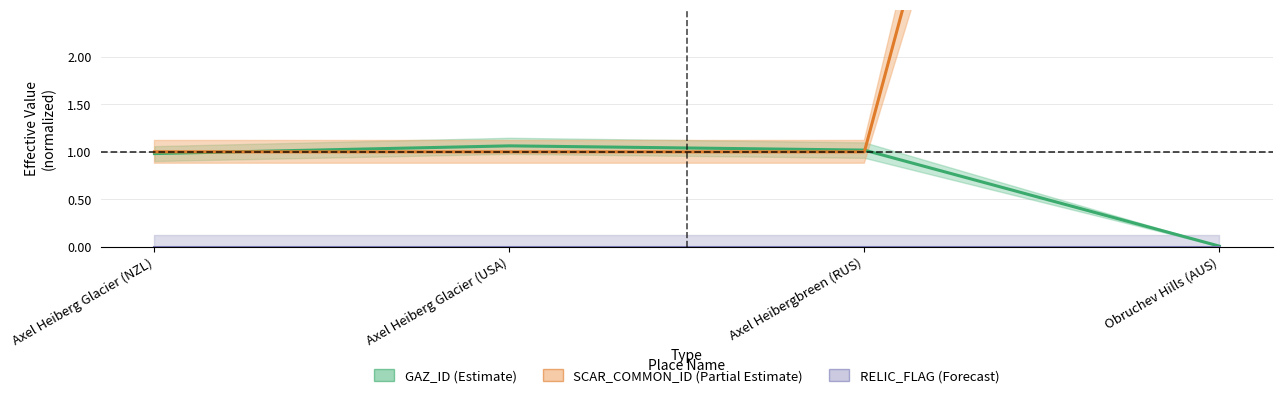

What is the average value of the SCAR_COMMON_ID series?

4.5